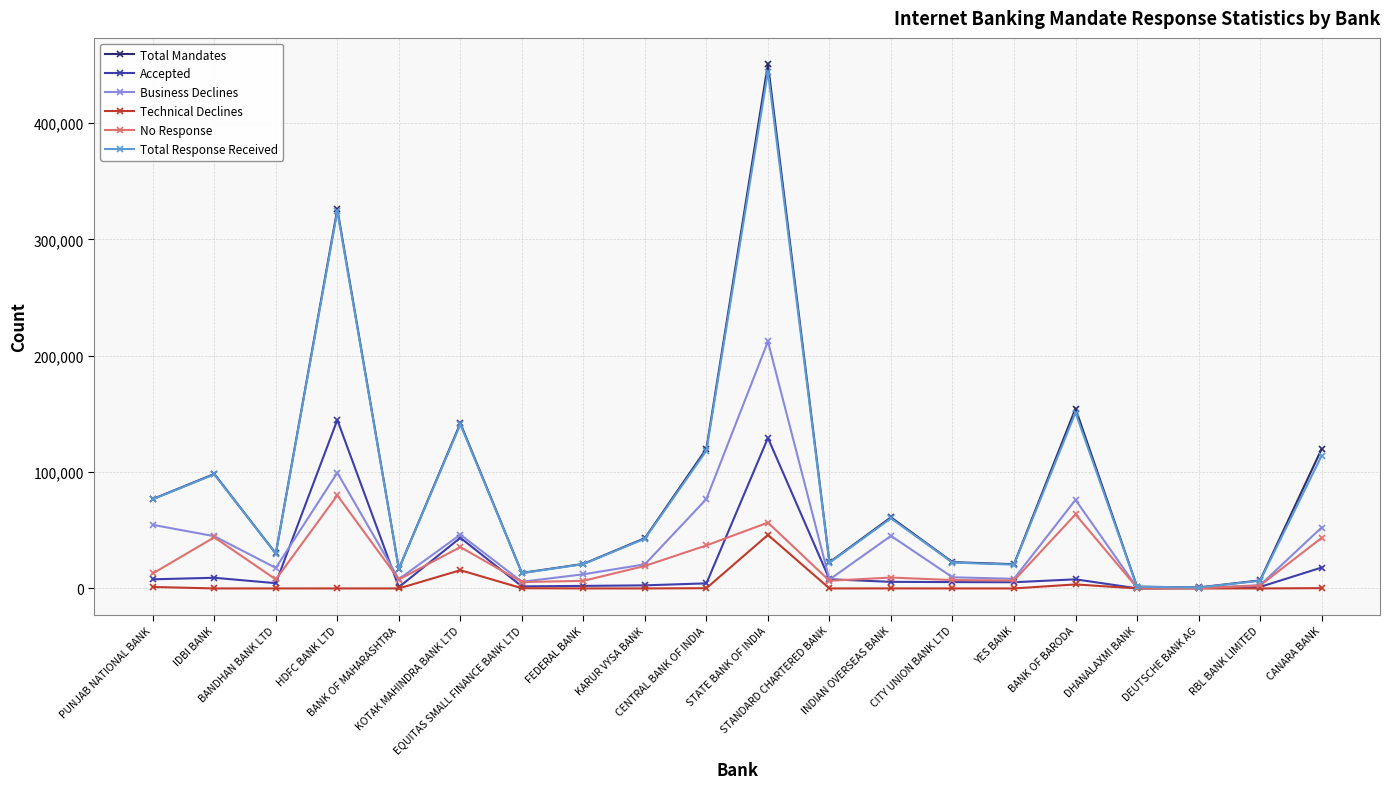

What is the greatest value displayed?

450784